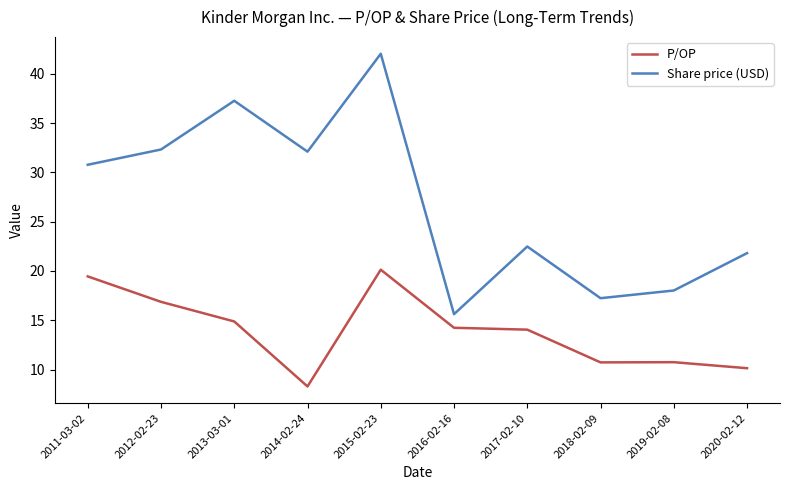

True or false: P/OP has a value of 20.1 at 2015-02-23.

True